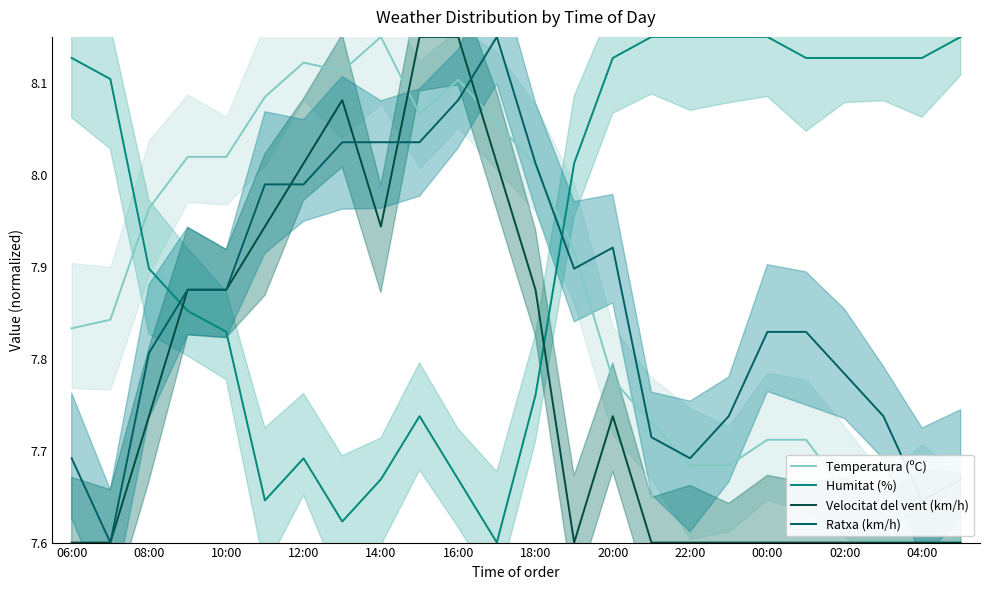

The Velocitat del vent (km/h) series shows 7.6 at 22:00. True or false?

True